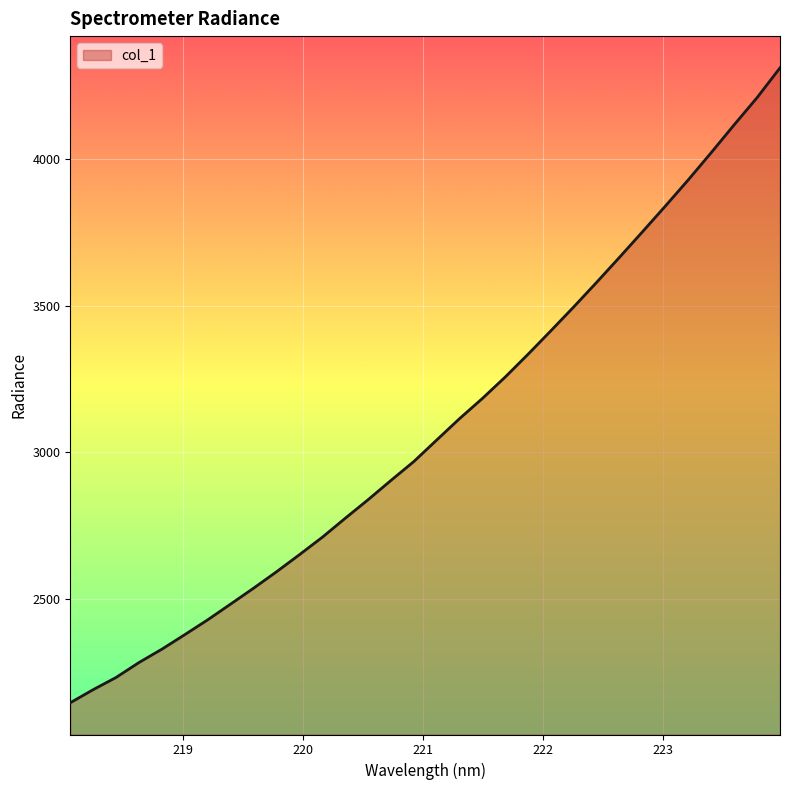

What is the smallest value displayed?

2146.6